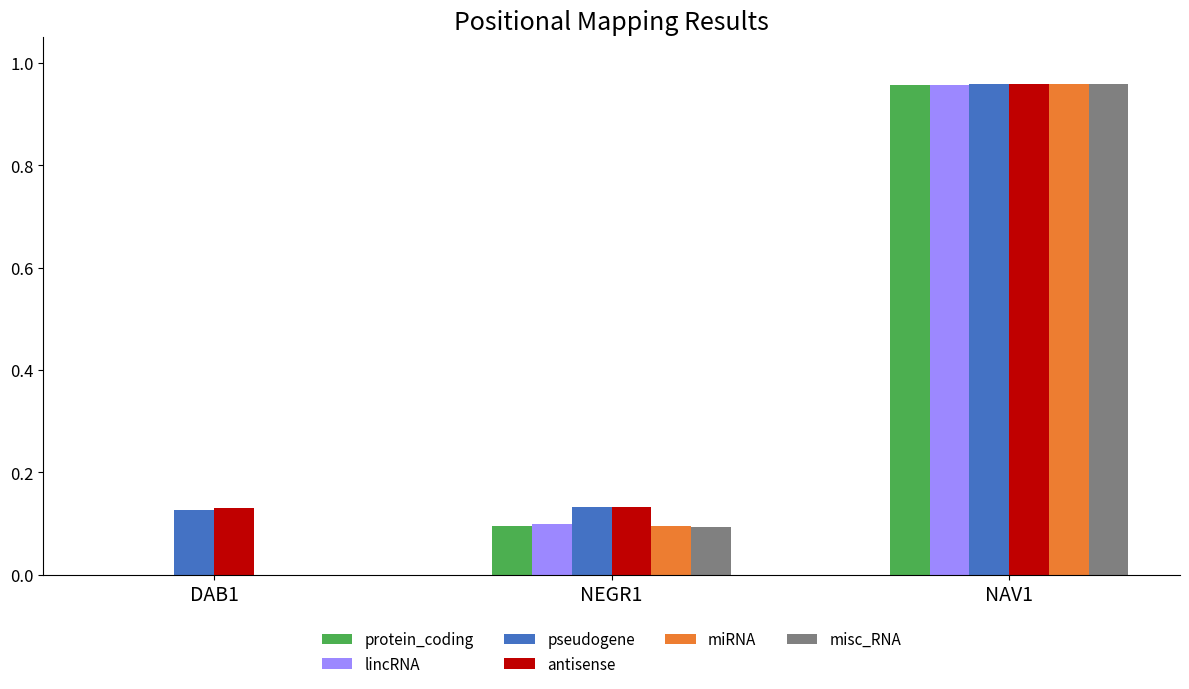

At which category is the sum across all series the highest?

NAV1